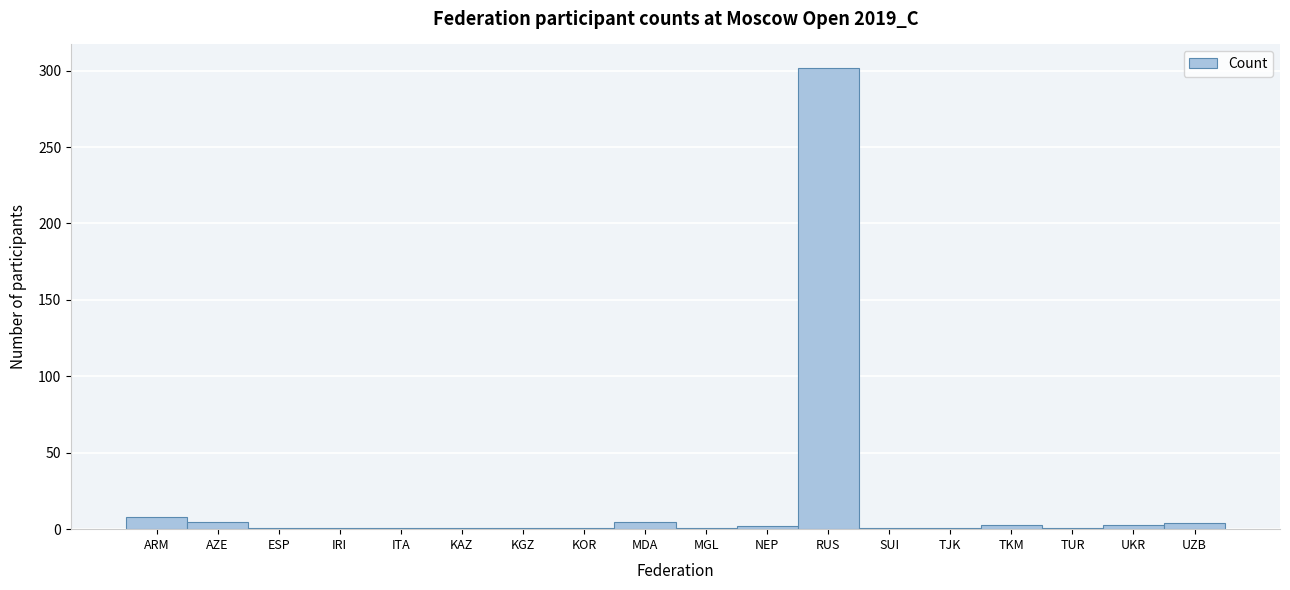

What is the difference between the maximum and second lowest values?

301